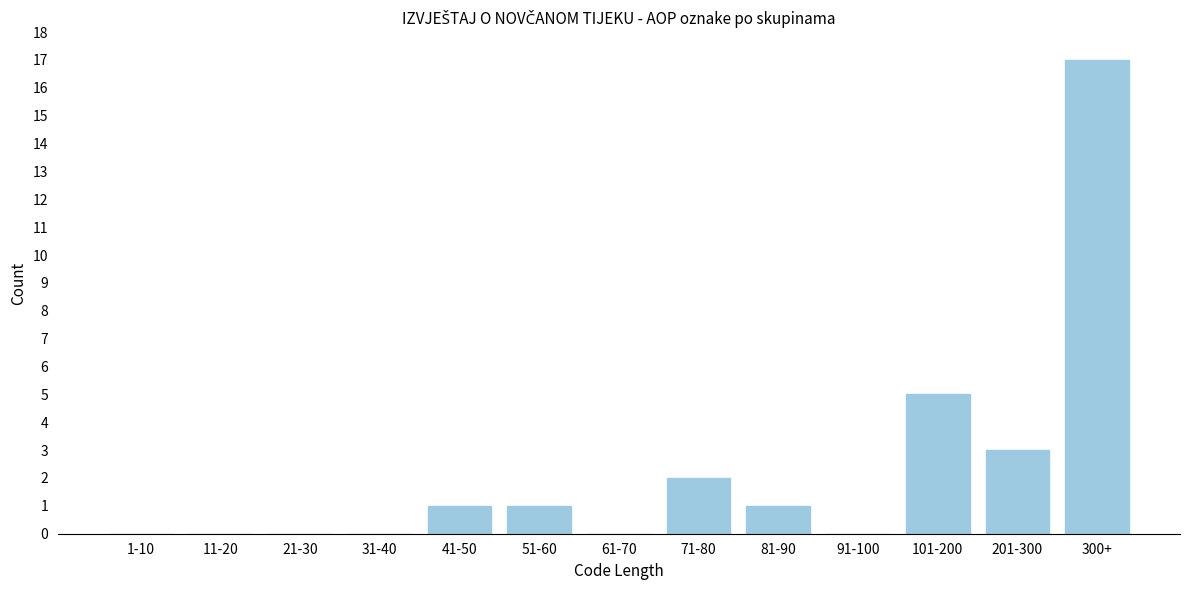

Reading left to right, transcribe all the data shown in this chart.

1-10=0	11-20=0	21-30=0	31-40=0	41-50=1	51-60=1	61-70=0	71-80=2	81-90=1	91-100=0	101-200=5	201-300=3	300+=17